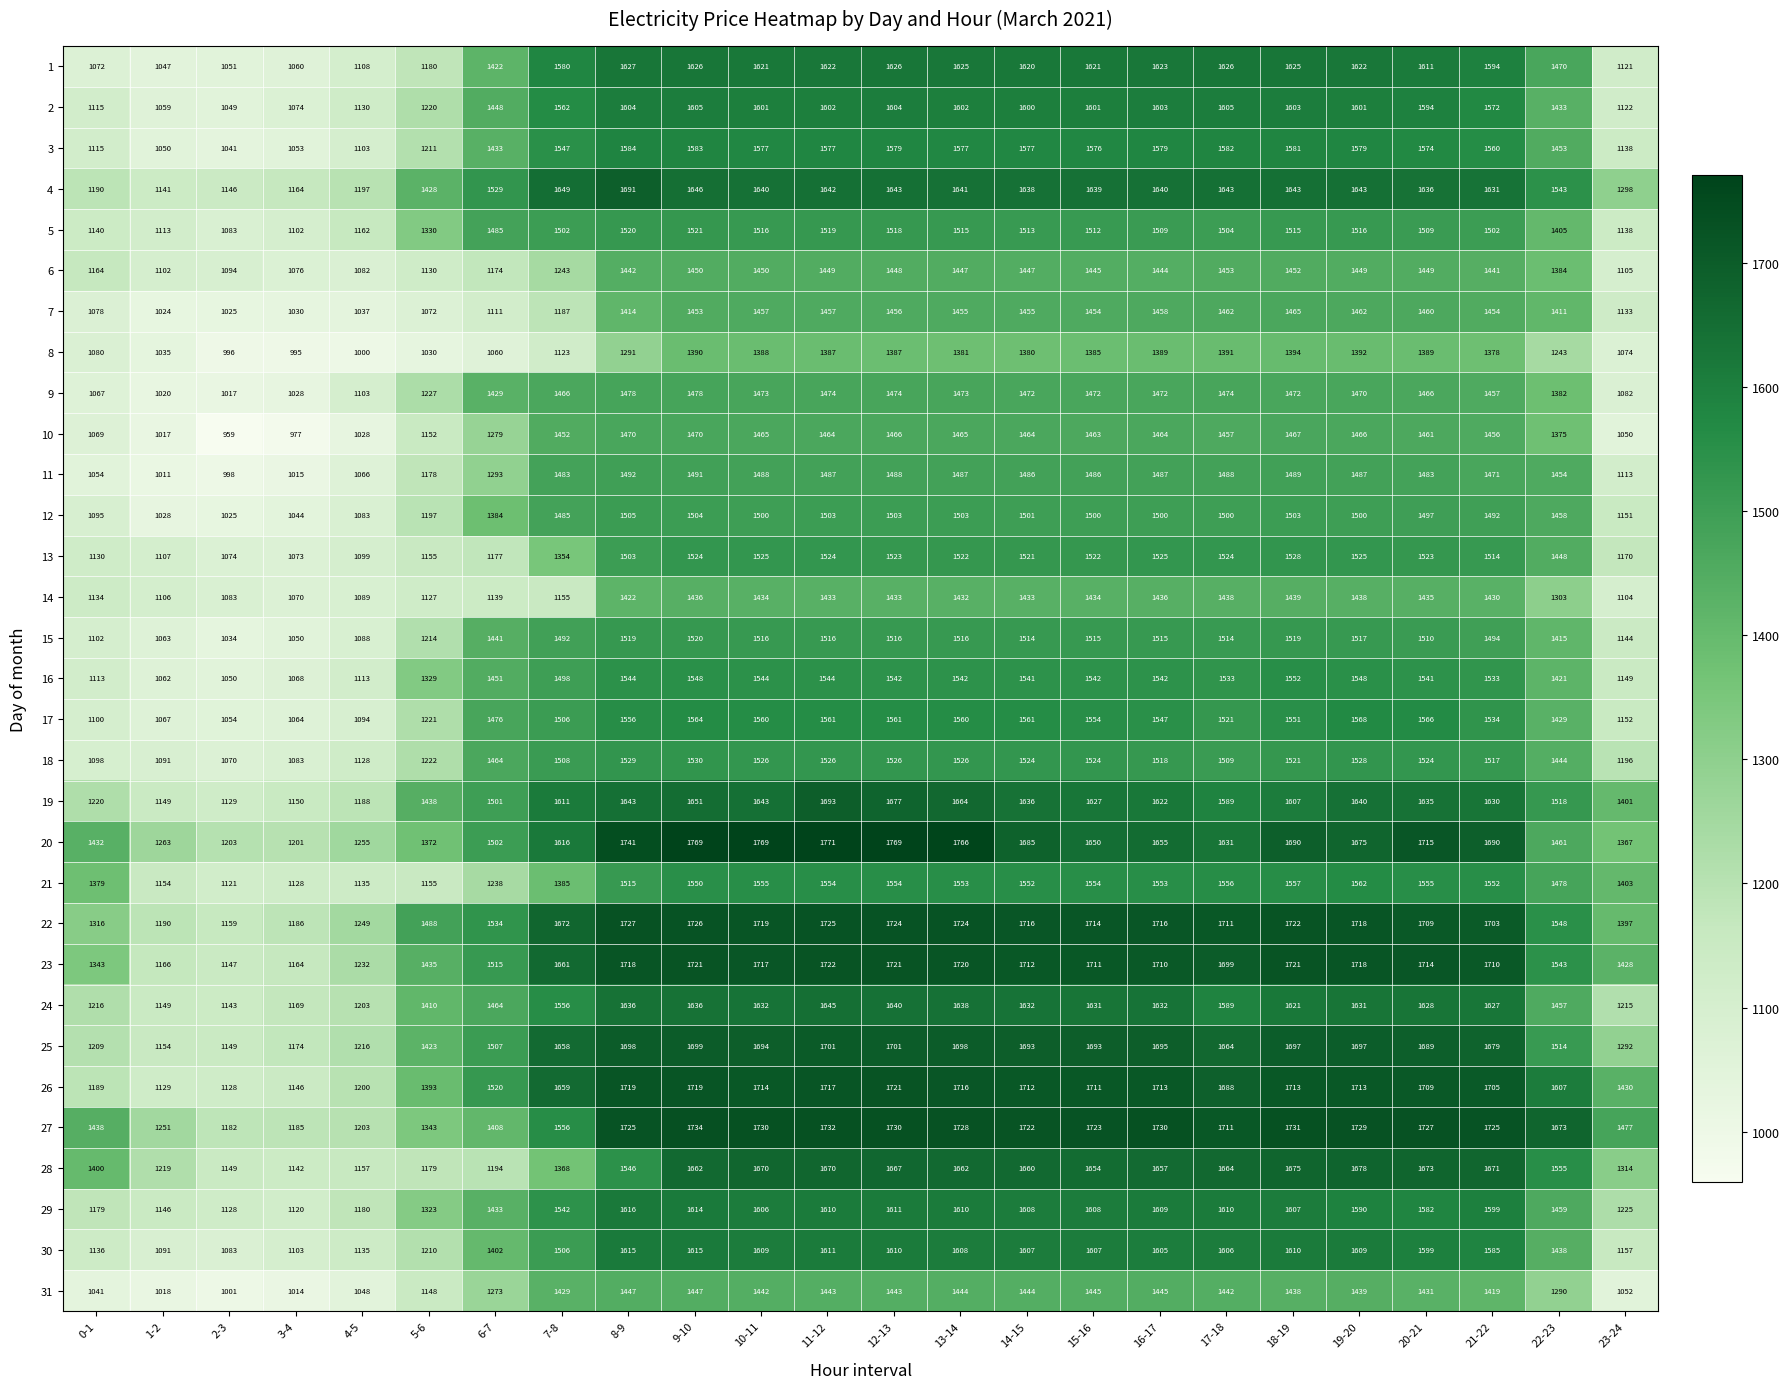

What is the average value of the 24 series?

1492